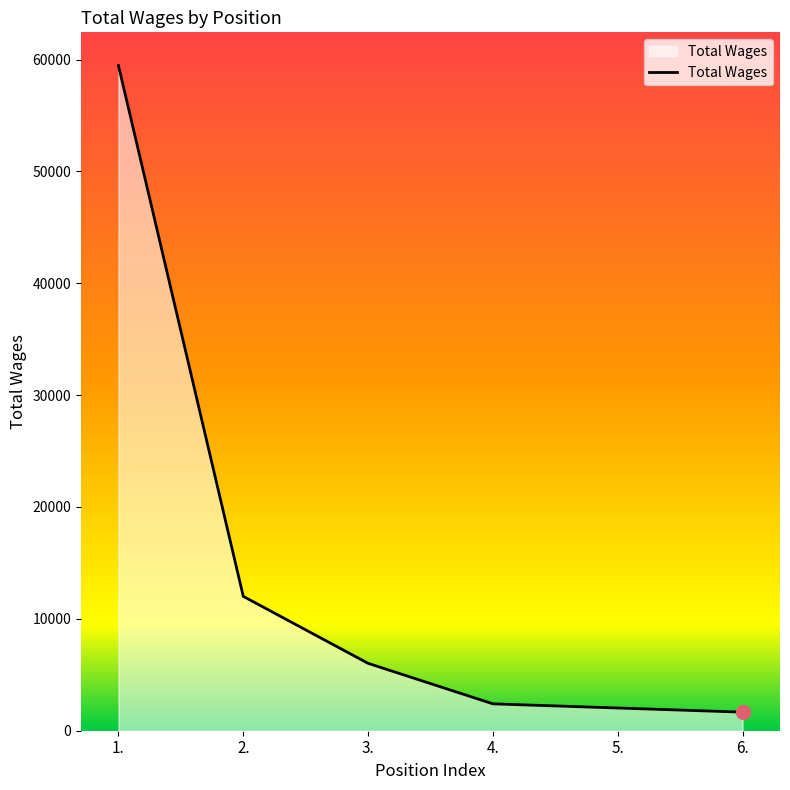

True or false: the data has more than 1 interior local peaks.

False